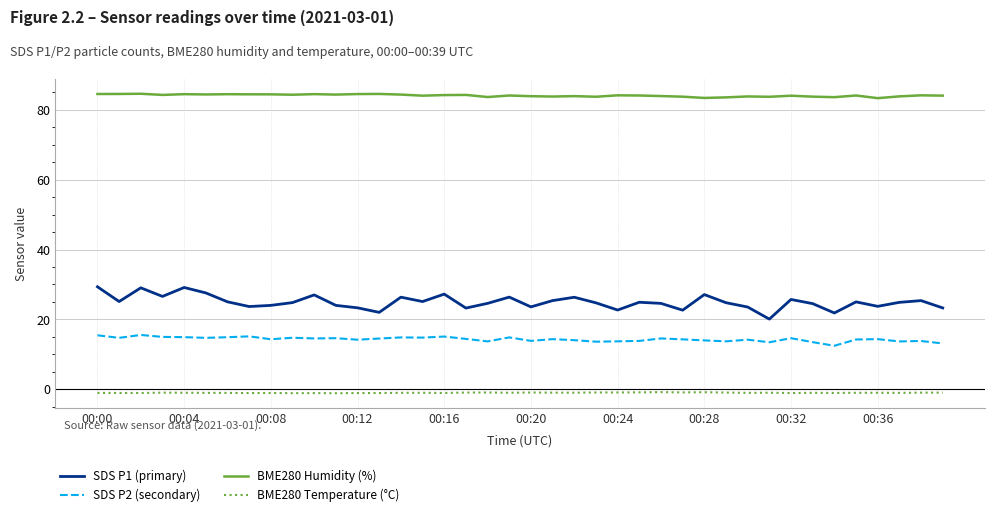

Count the number of categories in the chart.

40